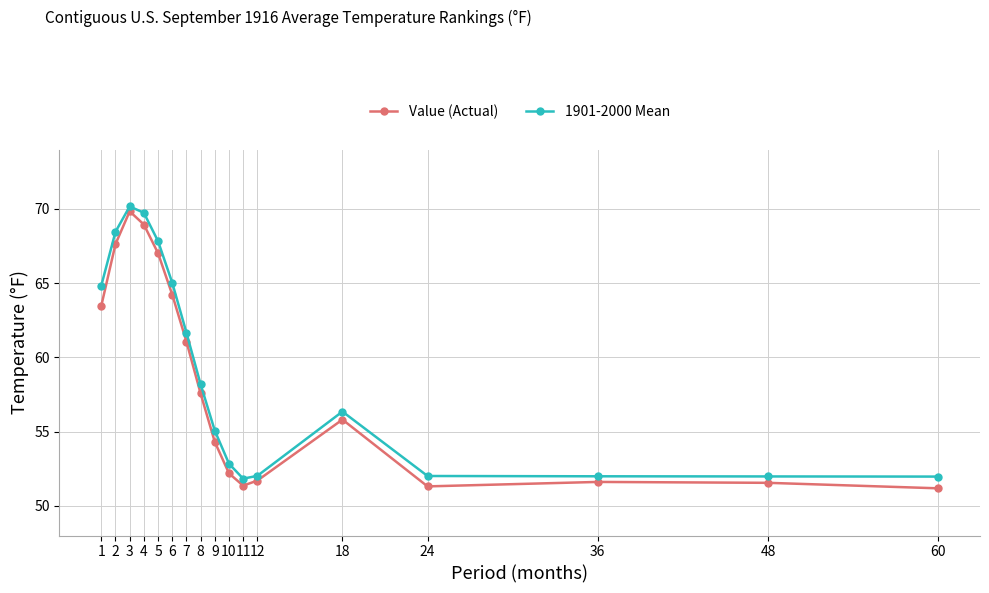

Does the chart have visible grid lines?

Yes